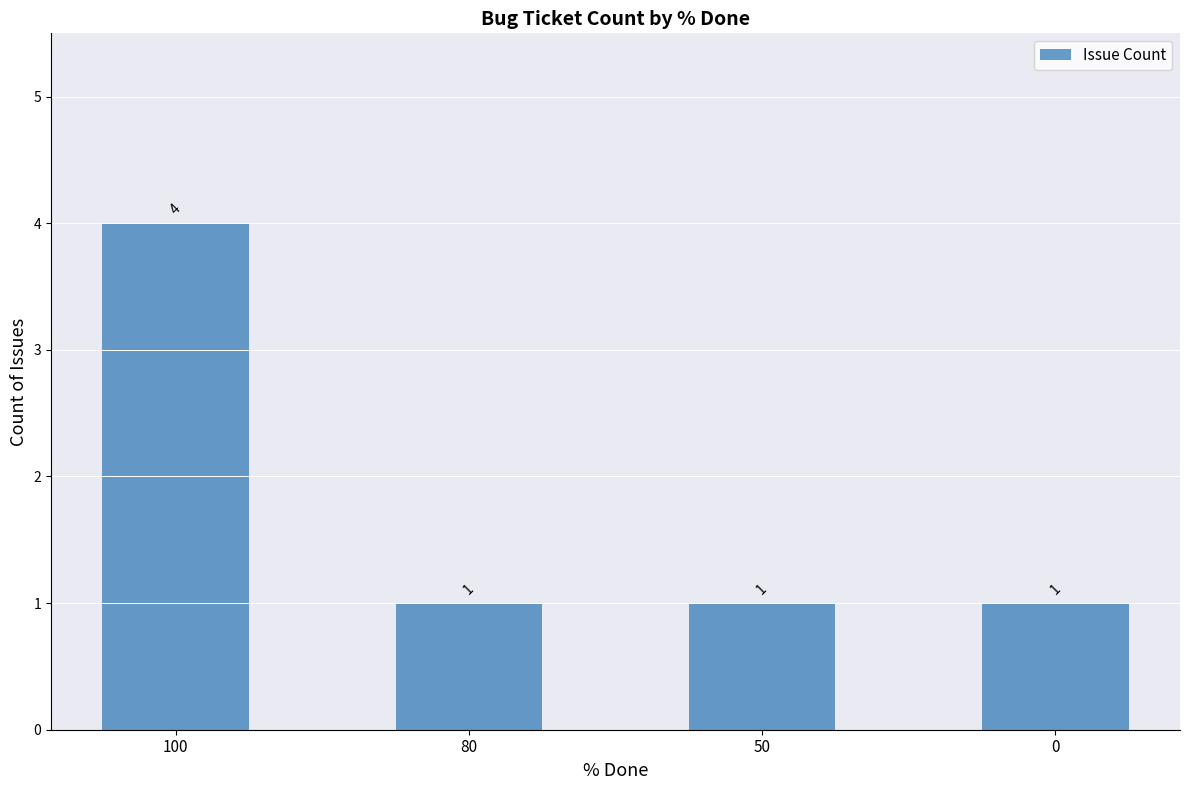

Count the number of data series in this chart.

1